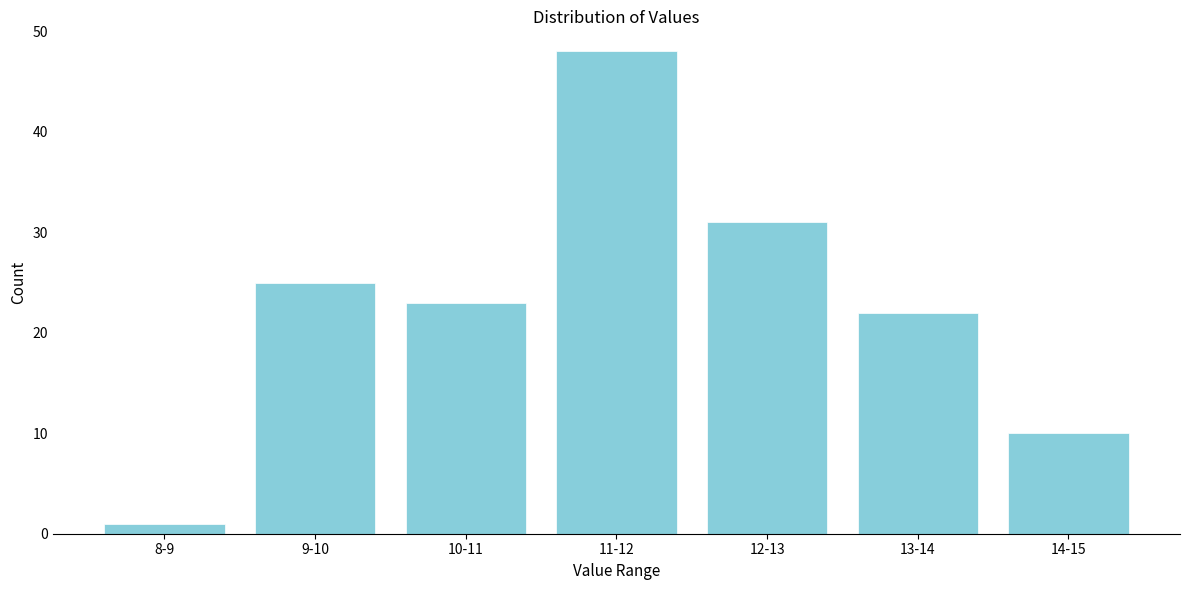

Reading left to right, what are all the values shown in this chart?

1	25	23	48	31	22	10